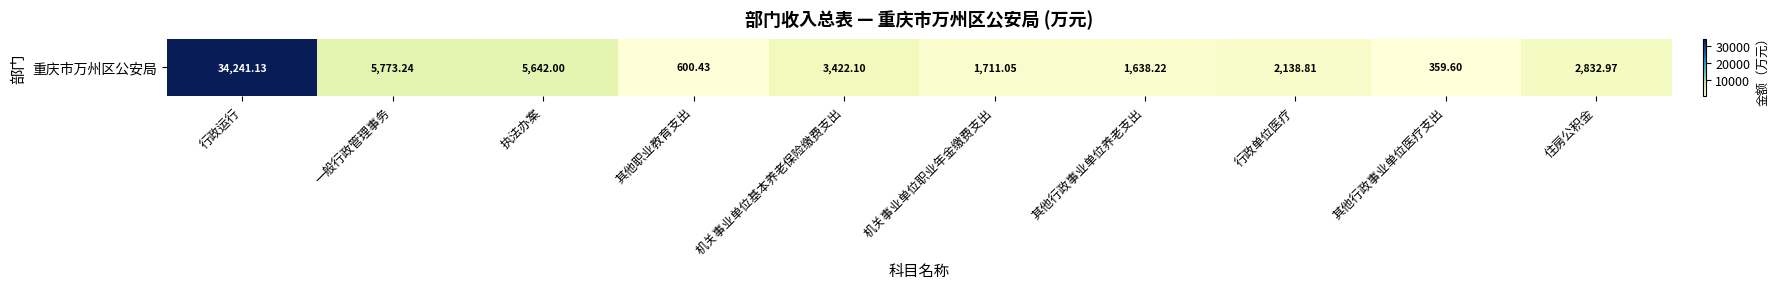

How many values are below 2832?

5